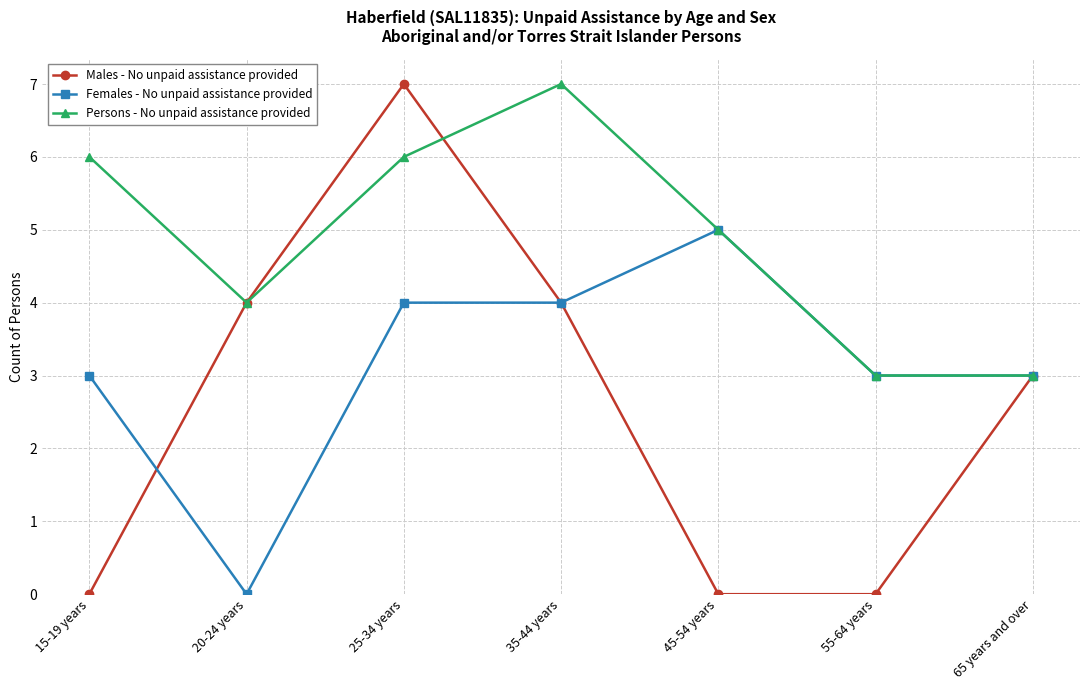

Which series changed the most between 35-44 years and 45-54 years?

Males - No unpaid assistance provided